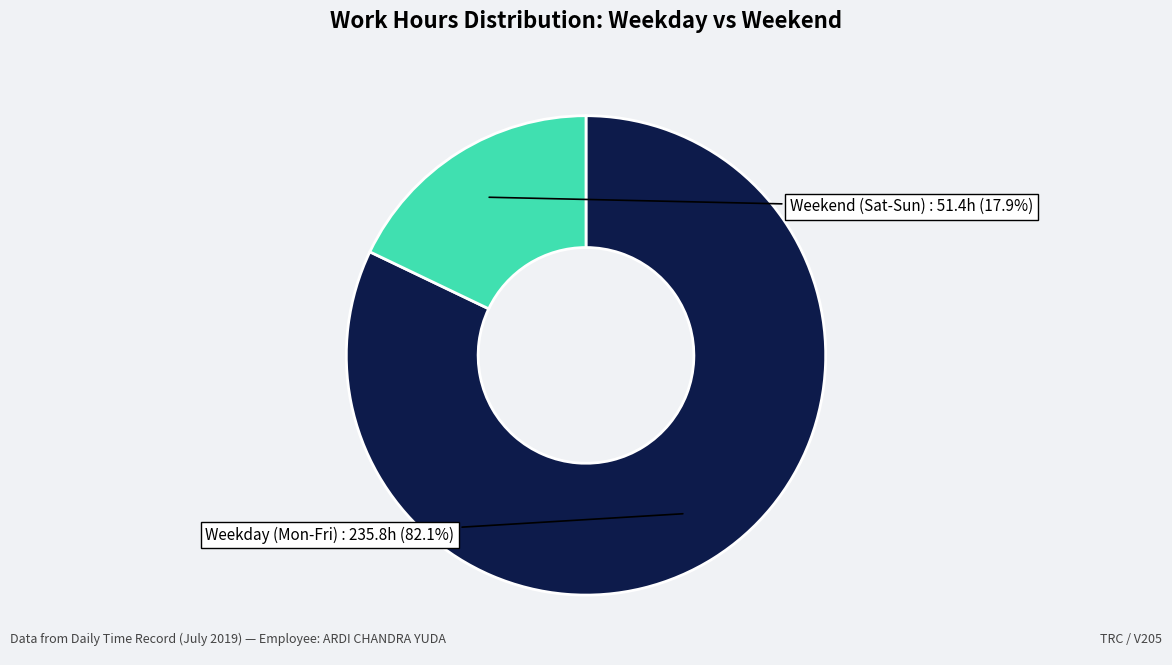

What percentage do Weekday (Mon-Fri) and Weekend (Sat-Sun) together represent?

100.0%